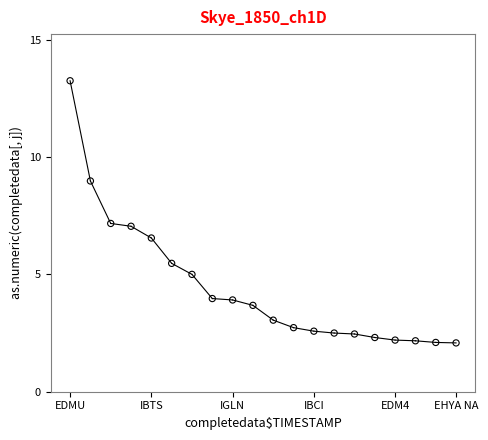

What is the range of Y values (max minus min)?

11.2